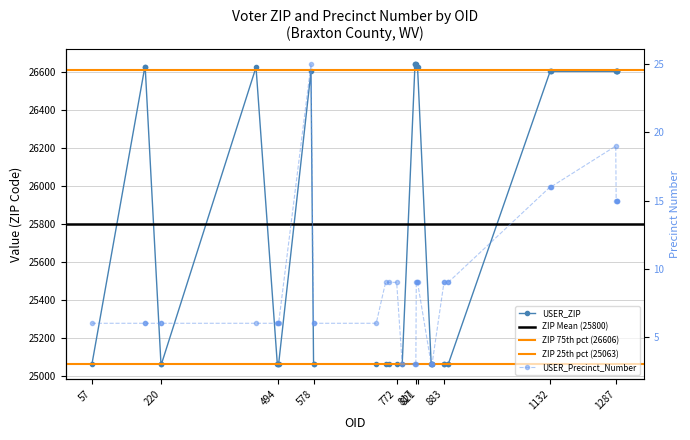

Is the value of USER_Precinct_Number at 1289 greater than the value of USER_ZIP at 854?

No